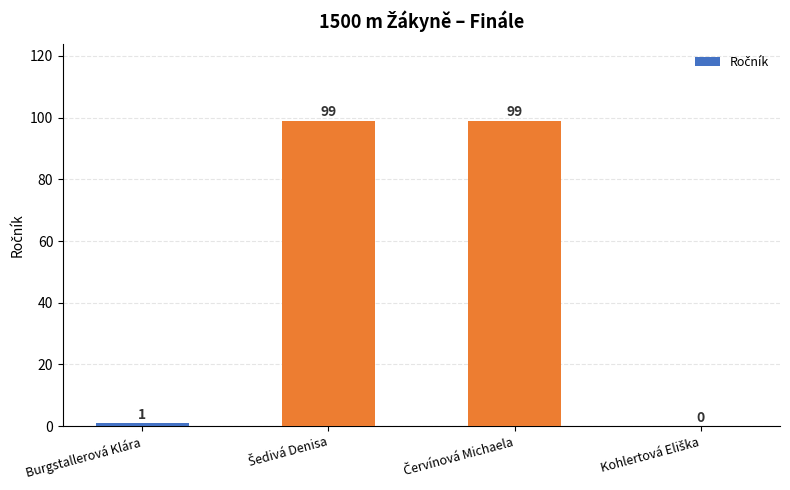

What is the sum of all values?

199